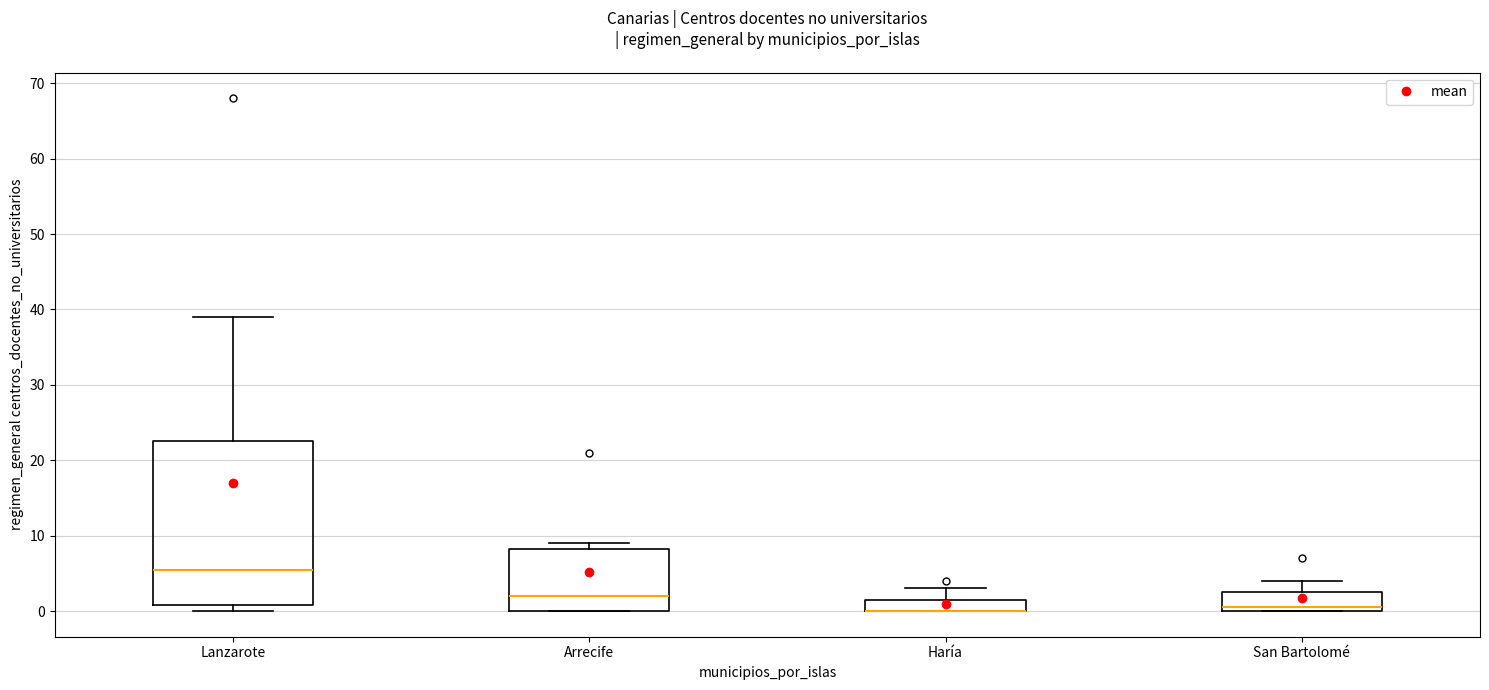

Comparing the boxes themselves (not the whiskers), which one is the tallest?

Lanzarote